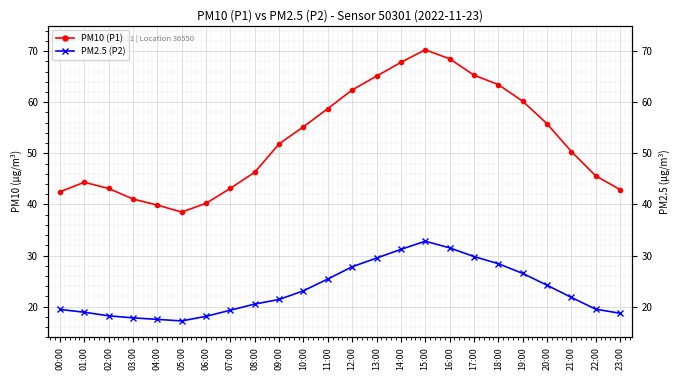

List the series in order of their peak value, lowest first.

PM2.5 (P2), PM10 (P1)